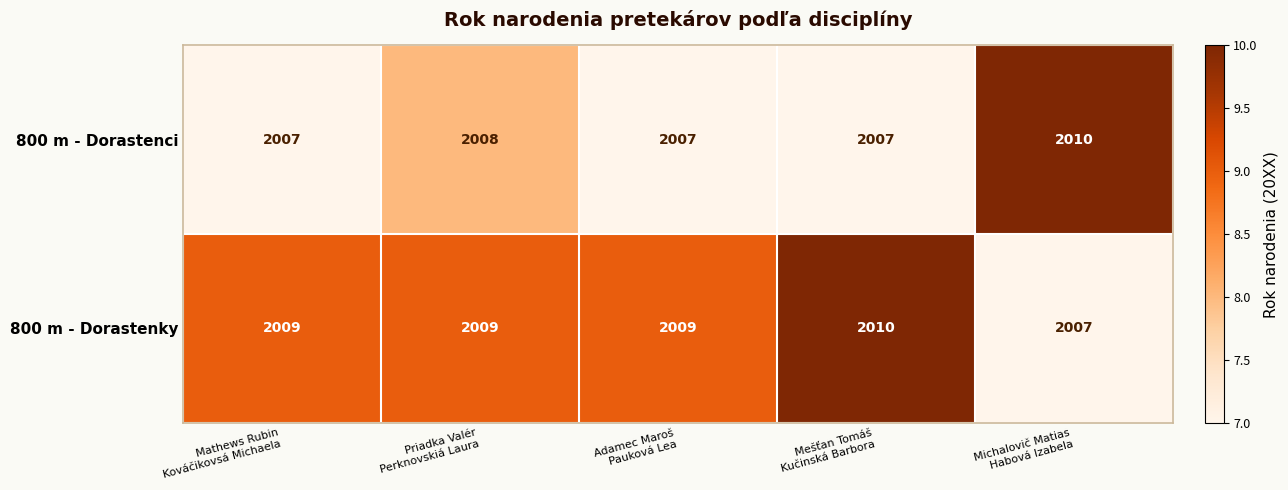

Reading left to right, what are all the values shown in this chart?

800 m - Dorastenci: 2007	2008	2007	2007	2010
800 m - Dorastenky: 2009	2009	2009	2010	2007